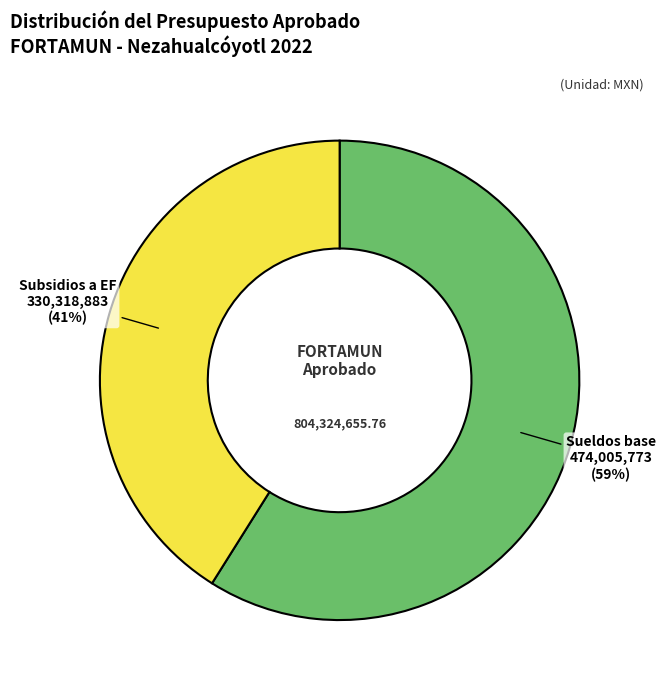

Does any single category account for the majority?

Yes